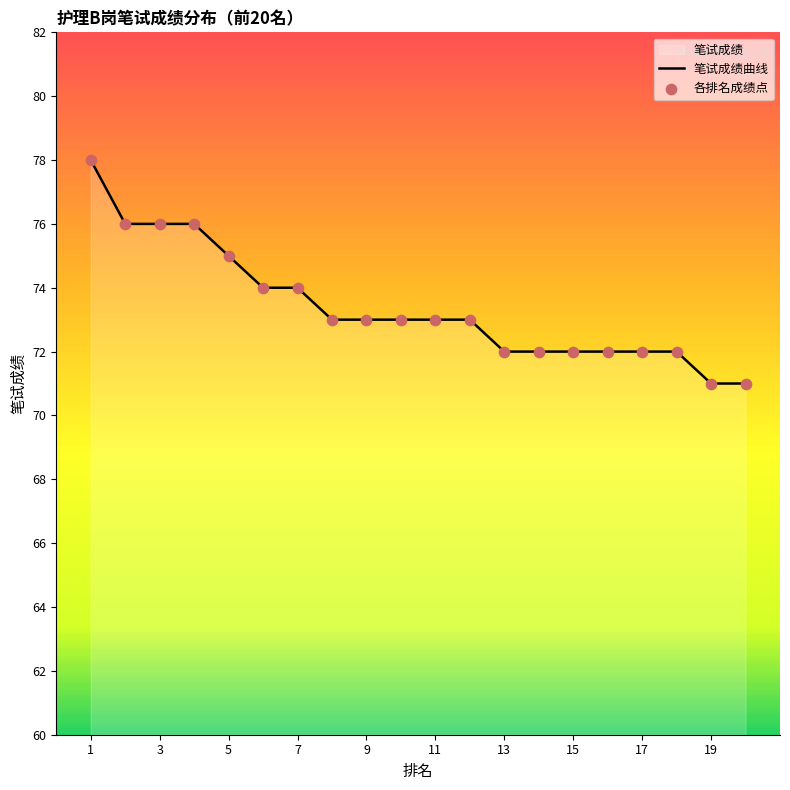

What is the change in value from 5 to 9?

-2